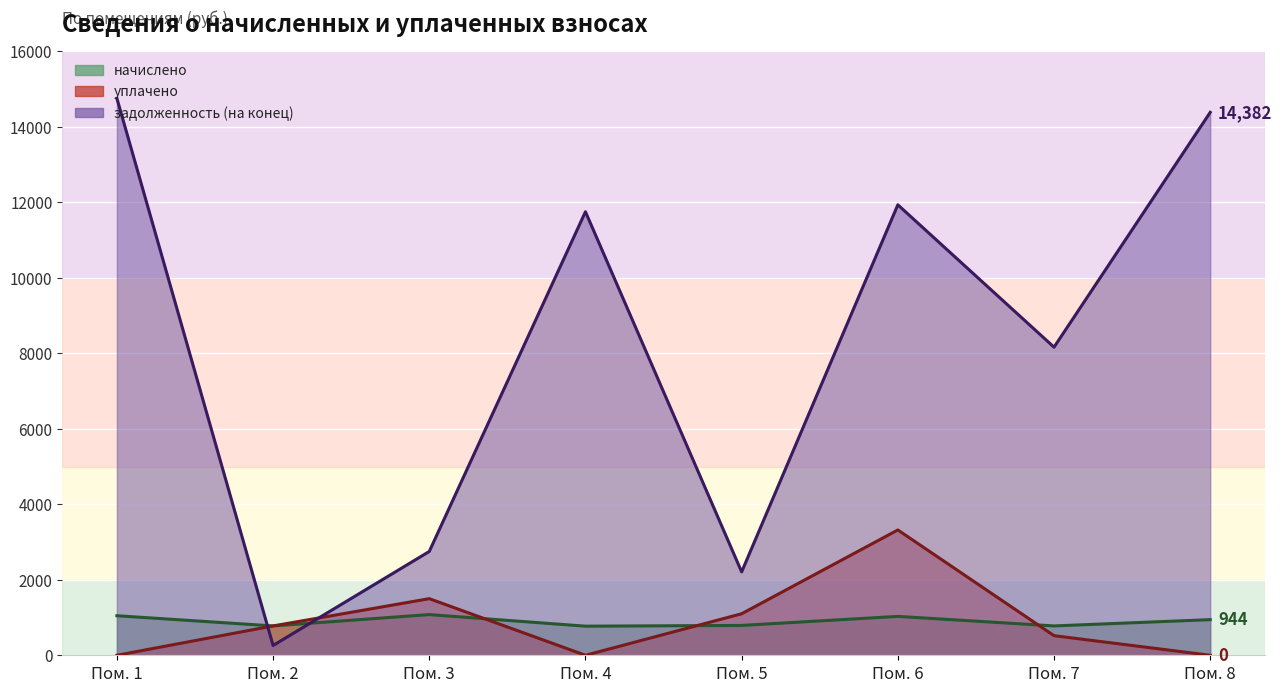

Rank the categories by задолженность (на конец) value from highest to lowest.

1, 8, 6, 4, 7, 3, 5, 2